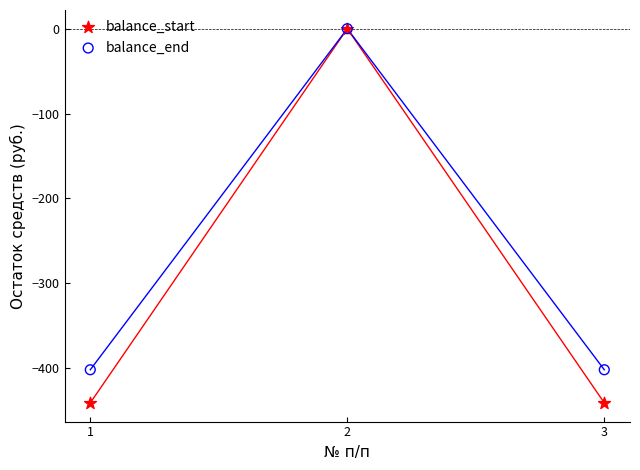

What are all the series names shown in the legend?

balance_start, balance_end